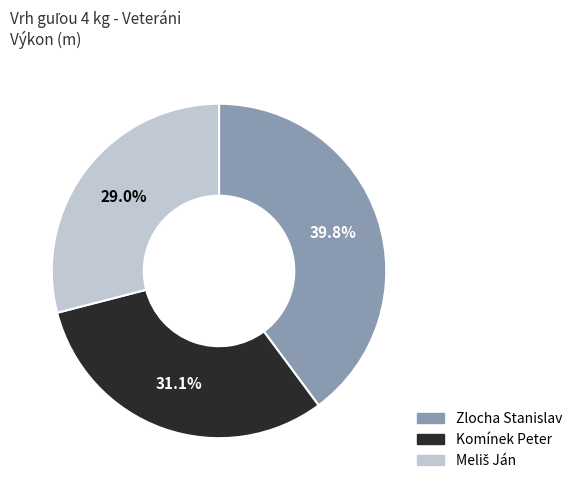

Is there a majority slice in this chart?

No